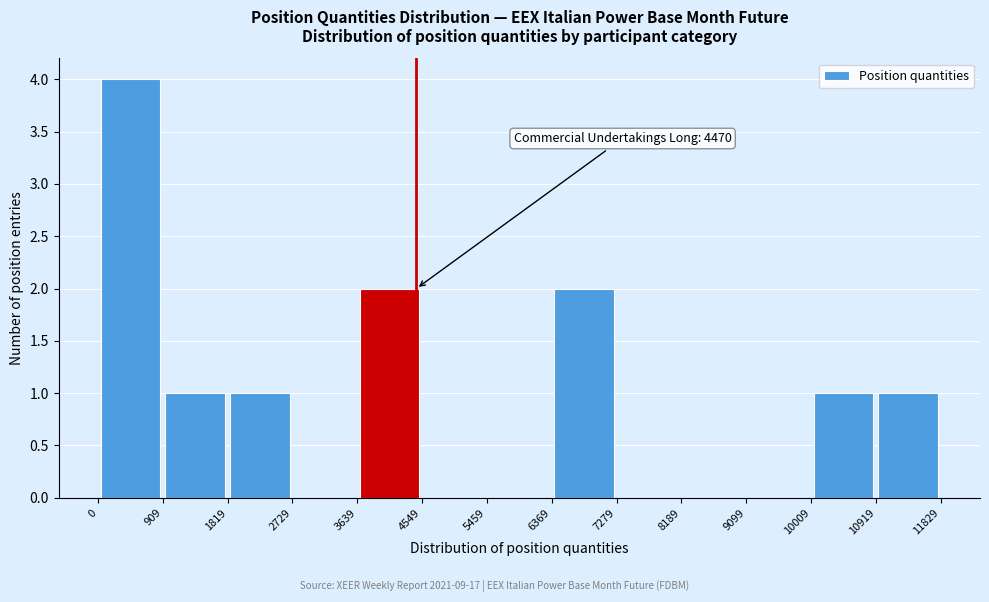

Which range on the x-axis has the tallest bar?

0 to 909